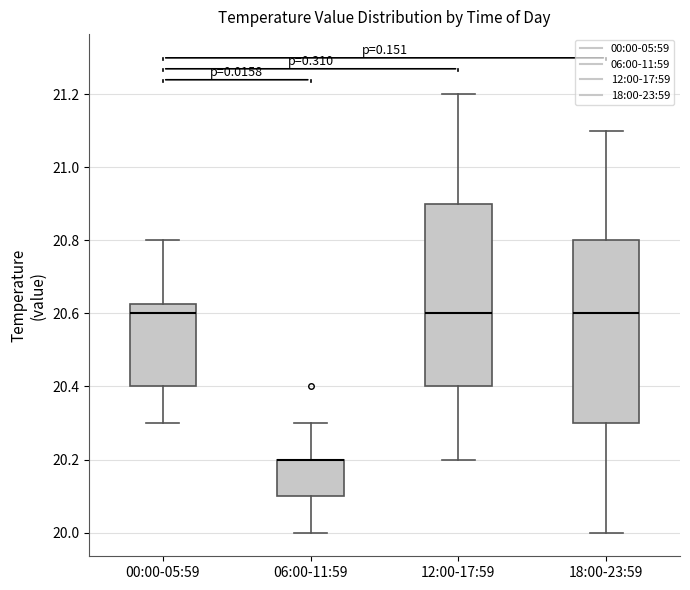

Reading left to right, read every box against the y-axis: the position of its median line, the range the box covers, and the ends of its whiskers. The values are not printed on the chart, so give them approximately, as read against the axis.

00:00-05:59: median 20.60, box 20.40 to 20.62, whiskers 20.30 to 20.80
06:00-11:59: median 20.20 (drawn on the box's upper edge), box 20.10 to 20.20, whiskers 20.00 to 20.30
12:00-17:59: median 20.60, box 20.40 to 20.90, whiskers 20.20 to 21.20
18:00-23:59: median 20.60, box 20.30 to 20.80, whiskers 20.00 to 21.10